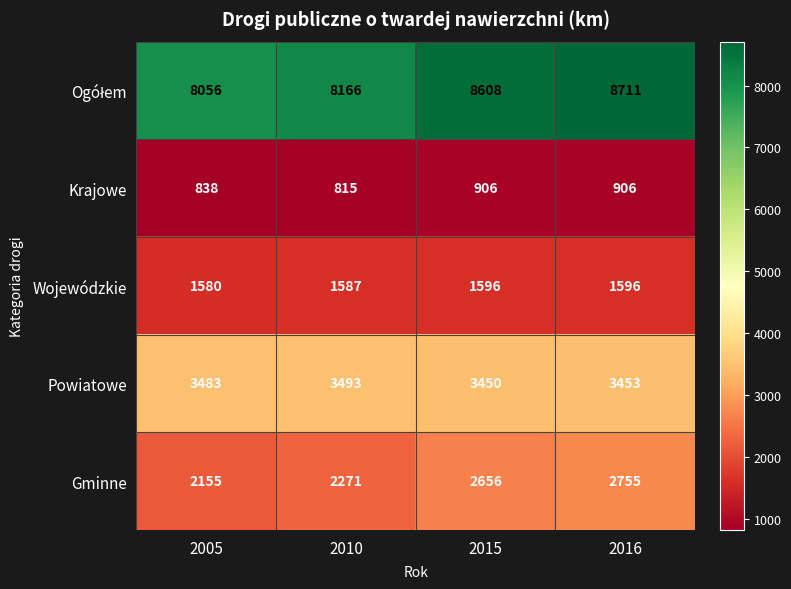

What is the total value across all series at 2016?

17421